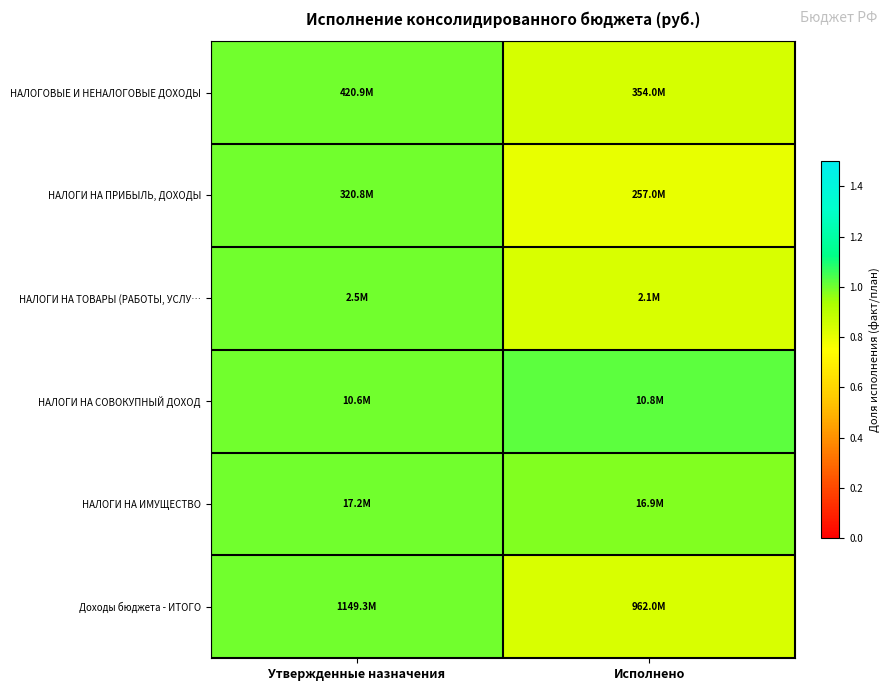

What is the total value across all series at Утвержденные назначения?

6.0